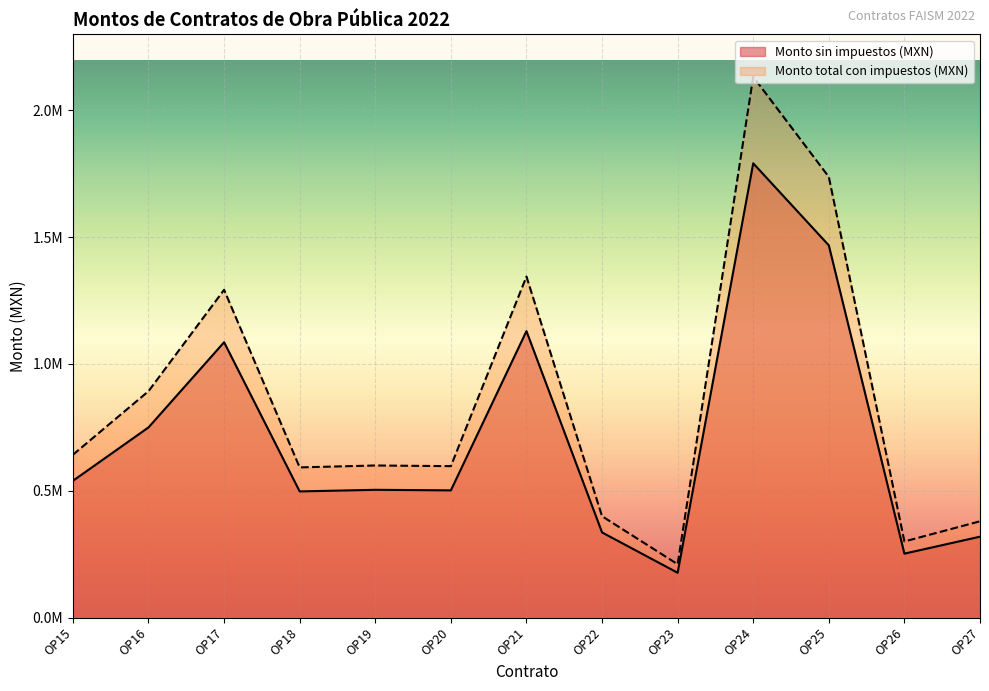

True or false: Monto total con impuestos (MXN) and Monto sin impuestos (MXN) cross at least once.

False